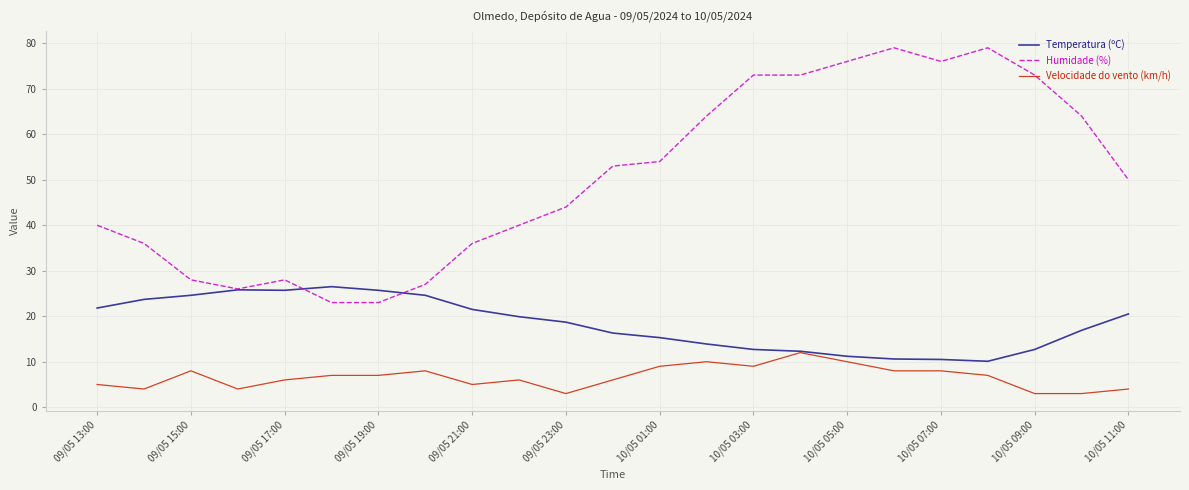

Does the chart have visible grid lines?

Yes